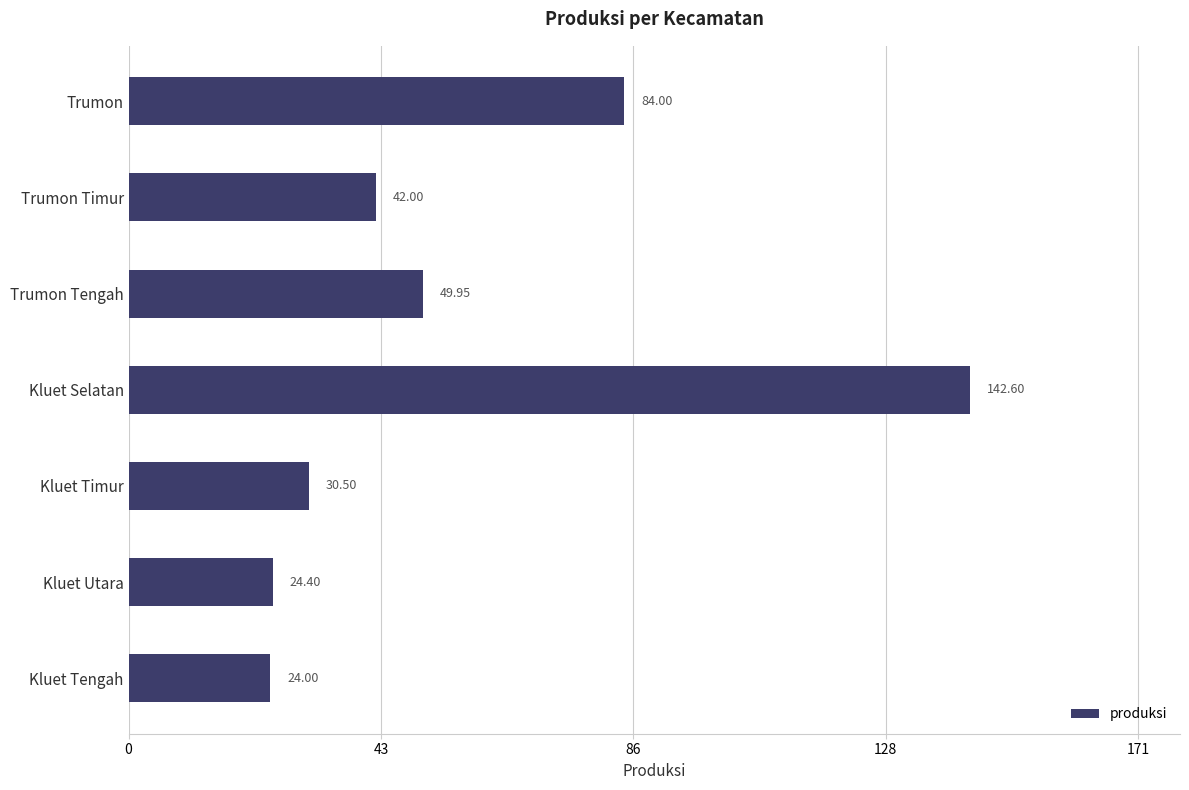

Are the bars grouped side by side (vs. stacked)?

No